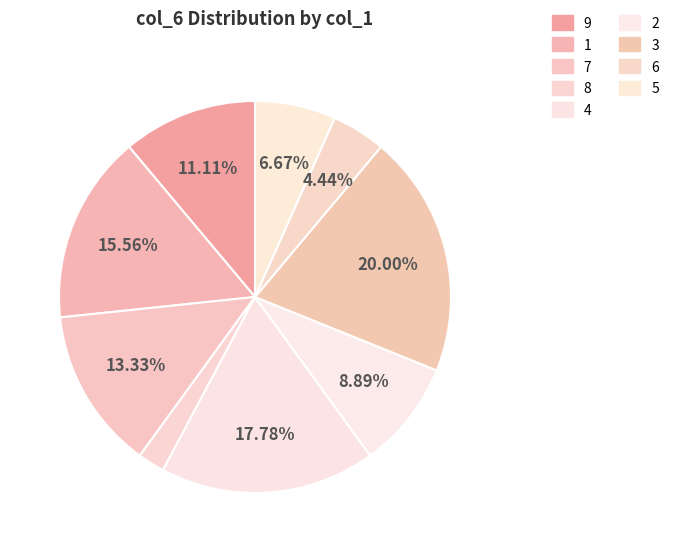

The 6 slice represents 20% of the pie. True or false?

False